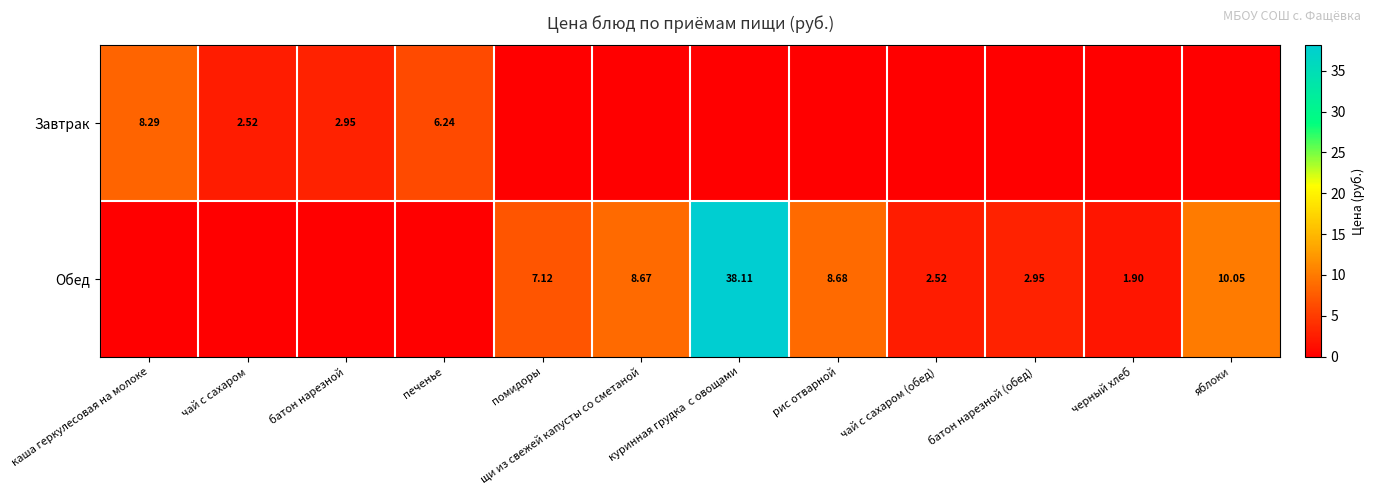

Which series has the largest range (max minus min)?

Обед